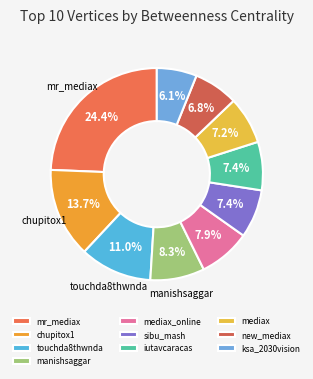

How much of the chart is everything except chupitox1?

86.3%